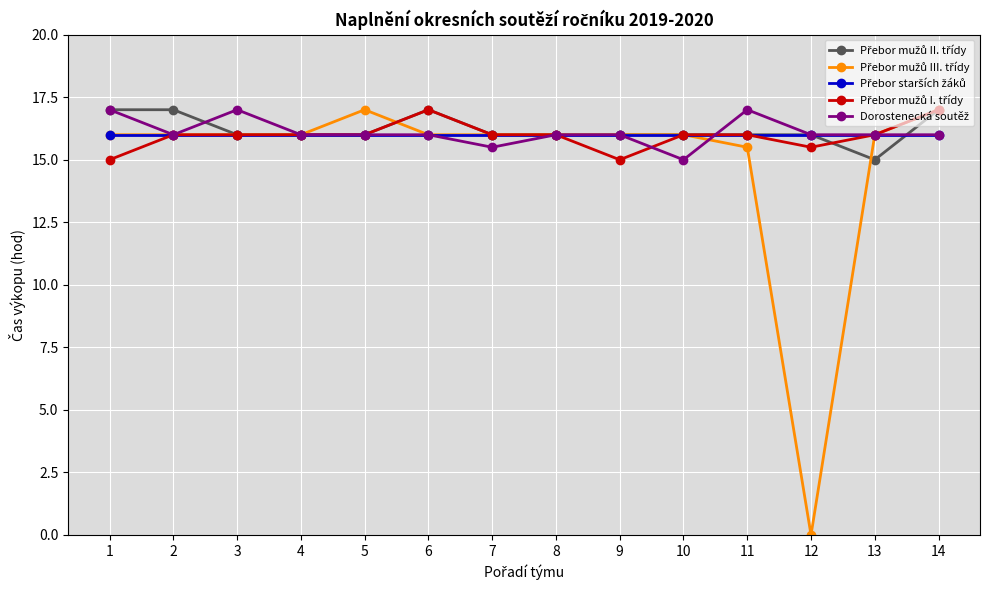

At how many categories does at least one series exceed 12?

14